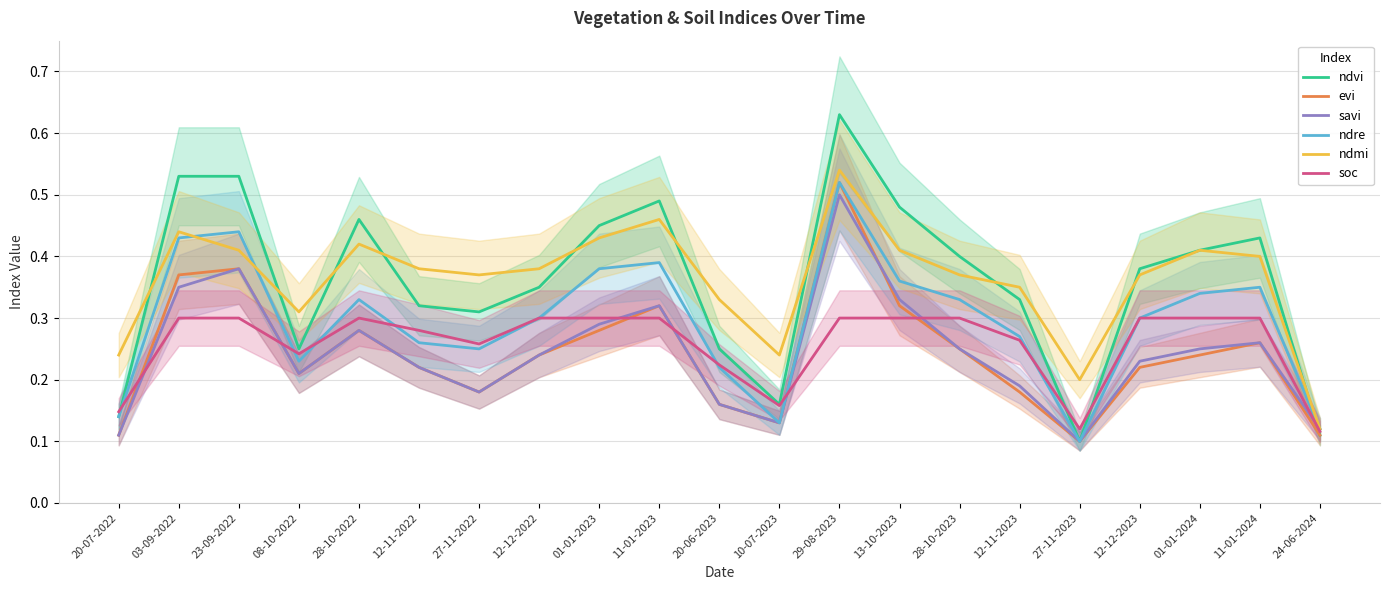

How many times do ndmi and ndre cross each other?

2